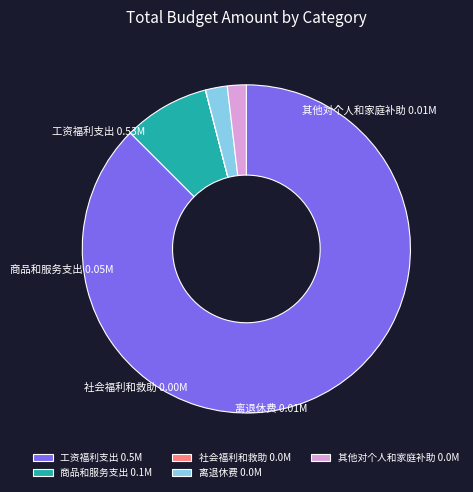

Between 商品和服务支出 0.1M and 其他对个人和家庭补助 0.0M, which is larger?

商品和服务支出 0.1M